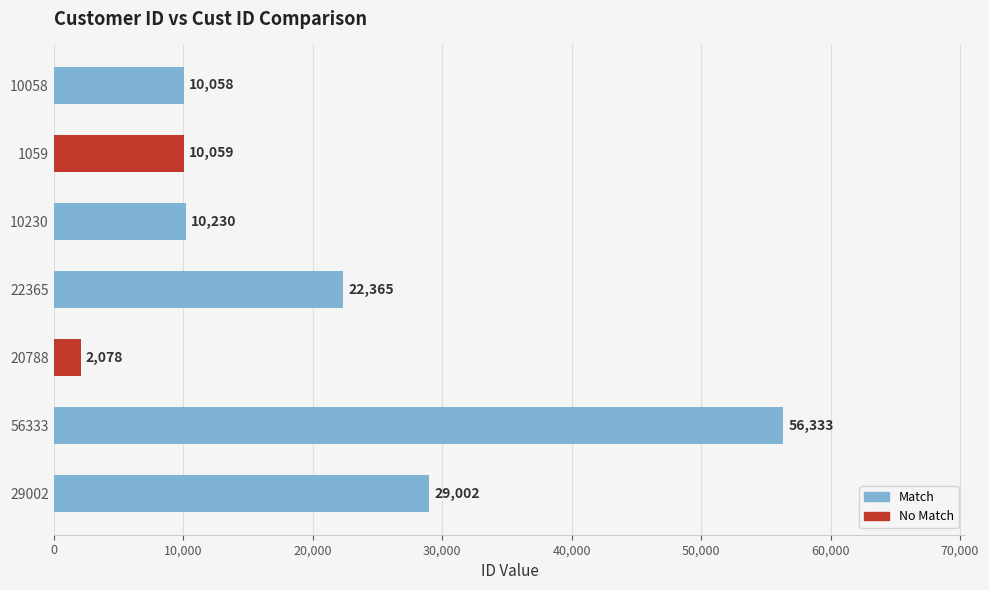

What is the label of the 6th bar from the bottom?

1059